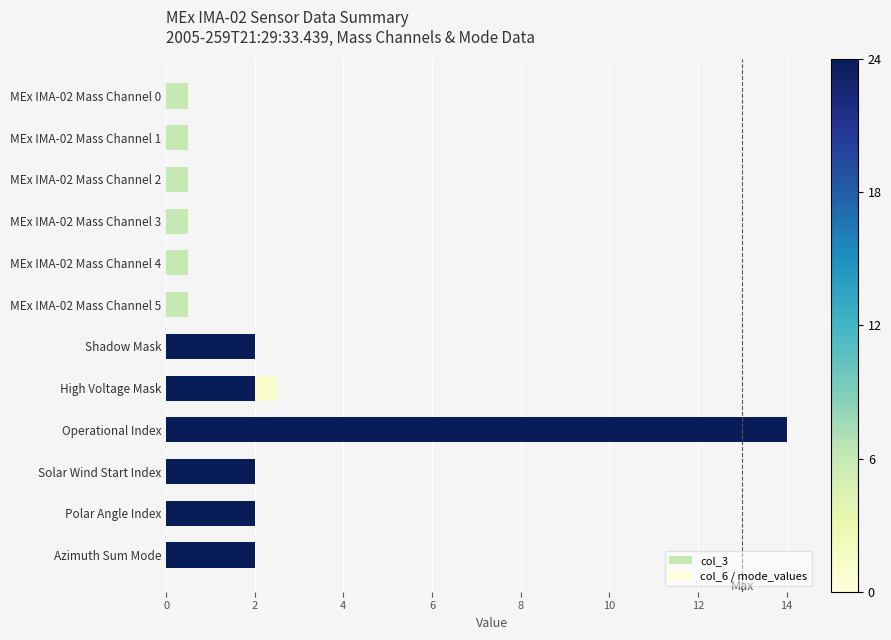

What is the value of the col_6 / mode_values bar at the 8th from the left?

0.5